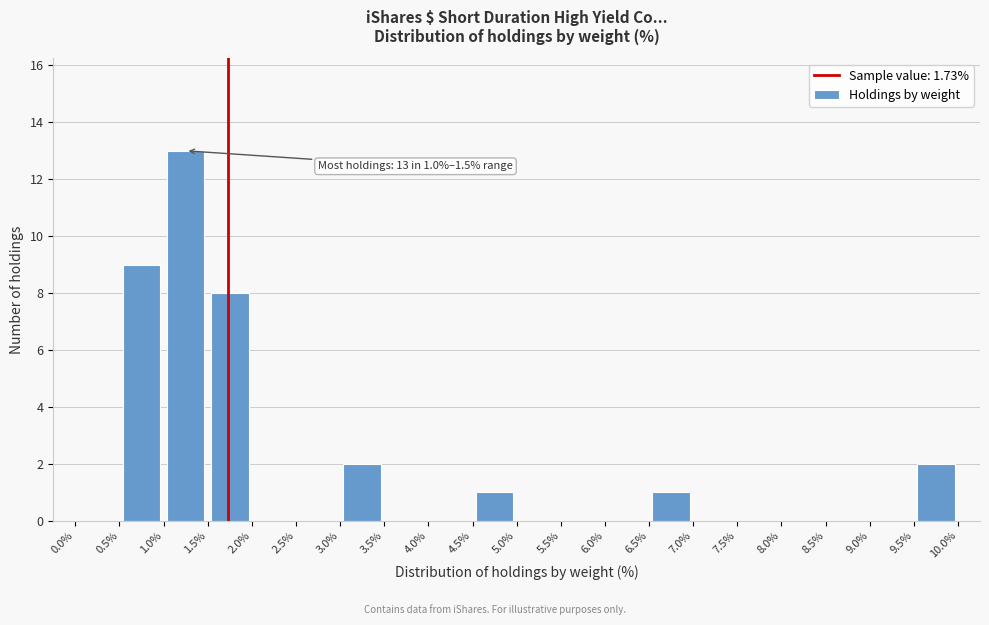

Which range on the x-axis has the tallest bar?

1.0% to 1.5%